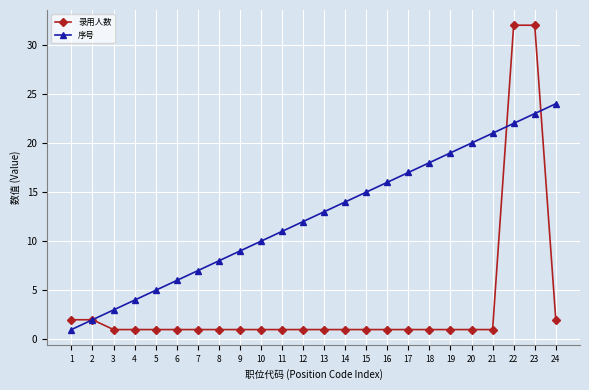

What is the difference between the 序号 values at 5 and 12?

7